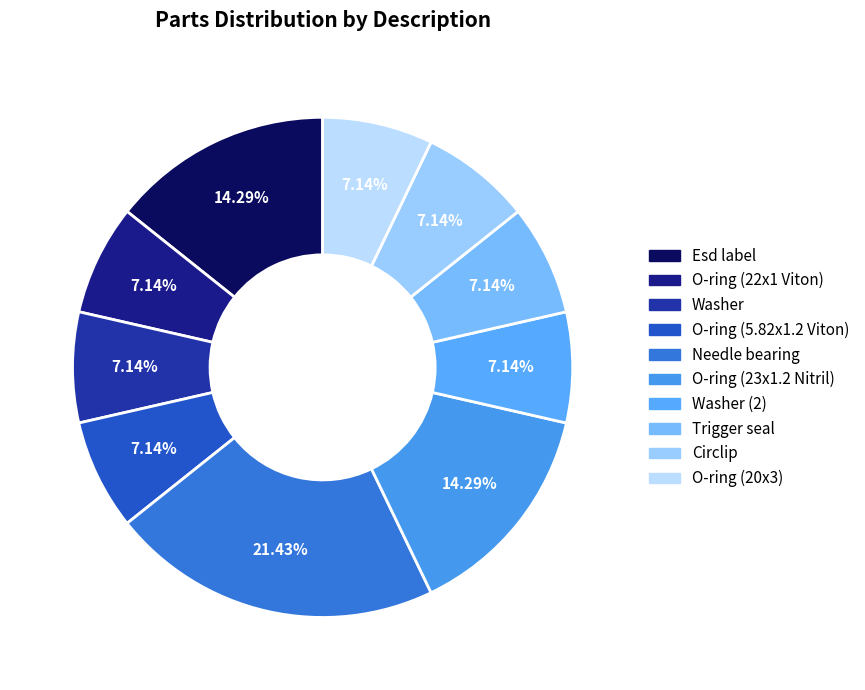

The Needle bearing slice represents 16% of the pie. True or false?

False